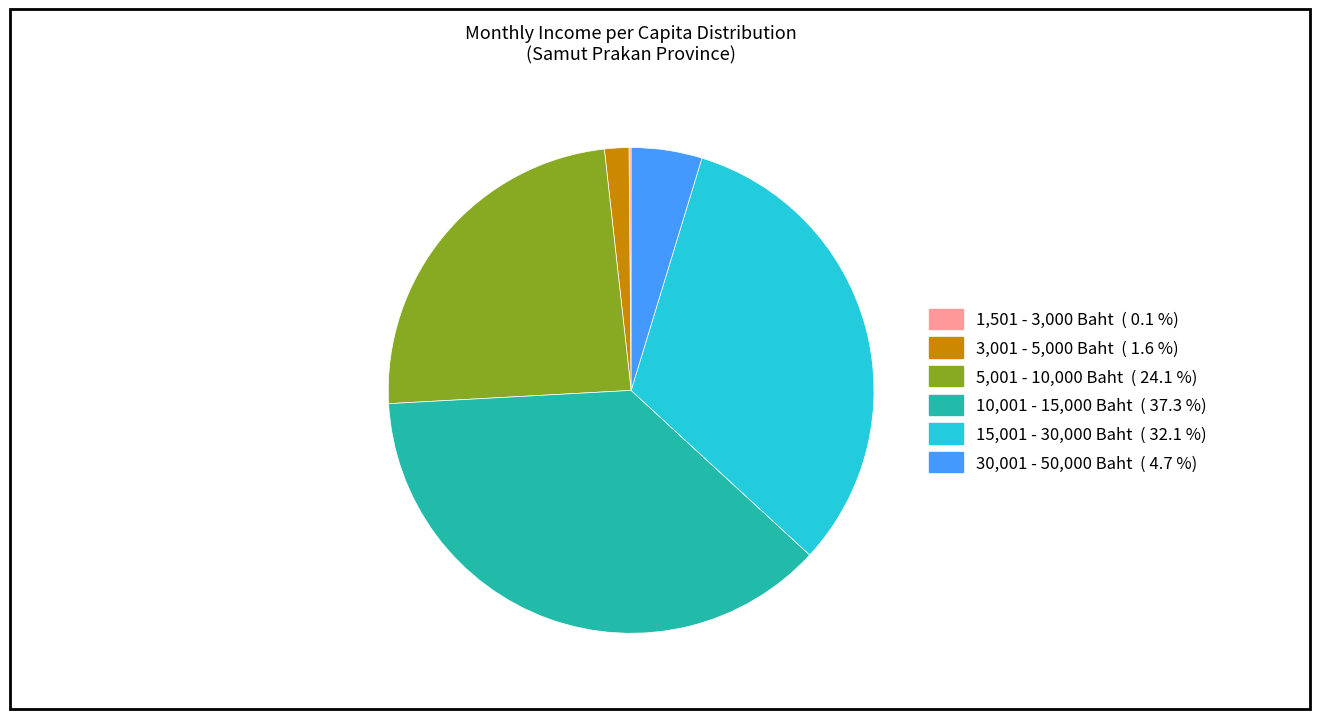

Is 10,001 - 15,000 Baht the majority of the pie?

No